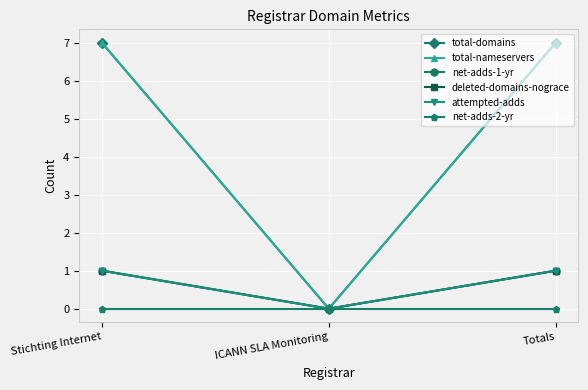

Reading right to left, transcribe all the data shown in this chart.

total-domains: 7	0	7
total-nameservers: 7	0	7
net-adds-1-yr: 1	0	1
deleted-domains-nograce: 1	0	1
attempted-adds: 1	0	1
net-adds-2-yr: 0	0	0